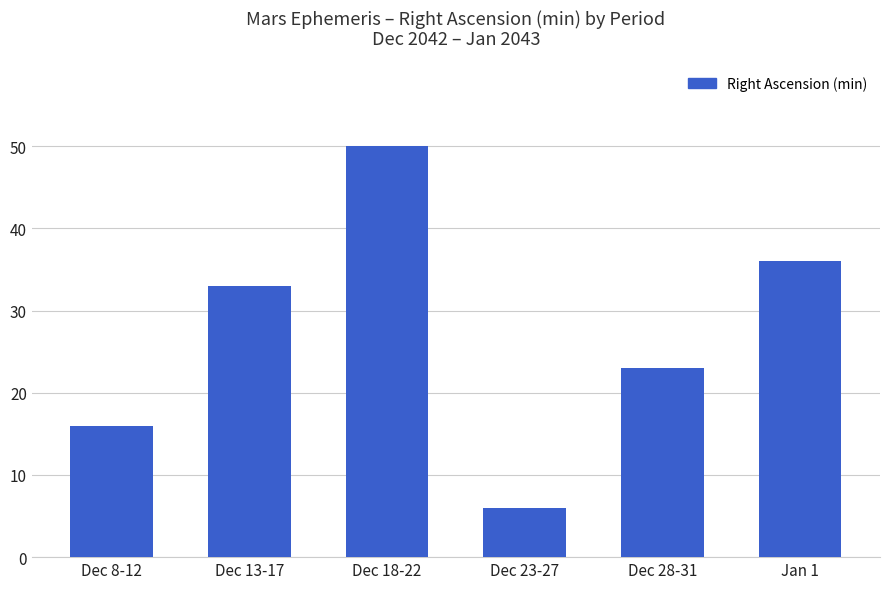

Reading left to right, what are all the values shown in this chart?

16	33	50	6	23	36